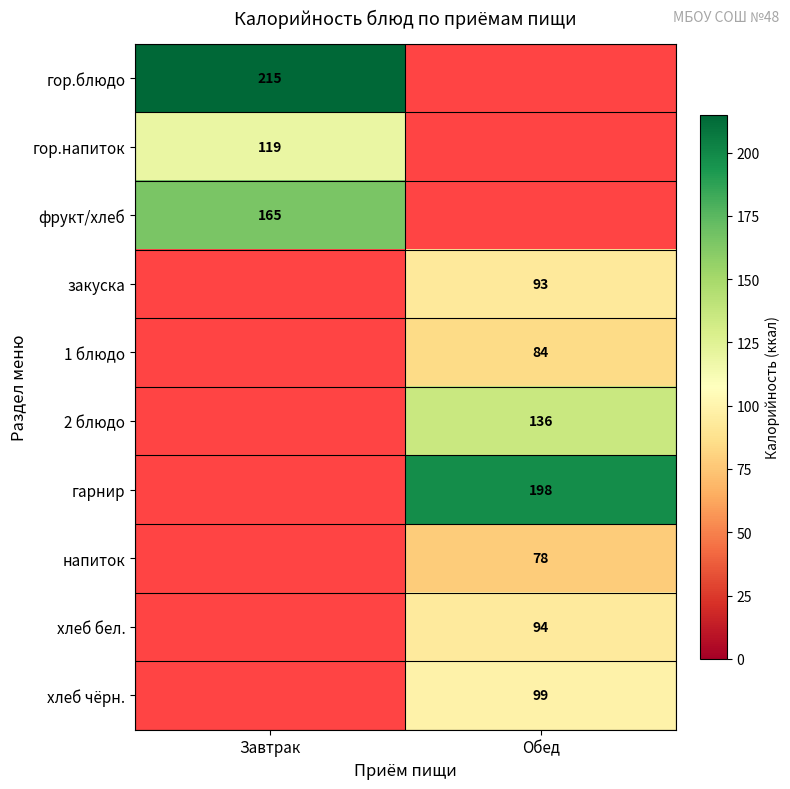

The хлеб чёрн. series shows 99.0 at Обед. True or false?

True